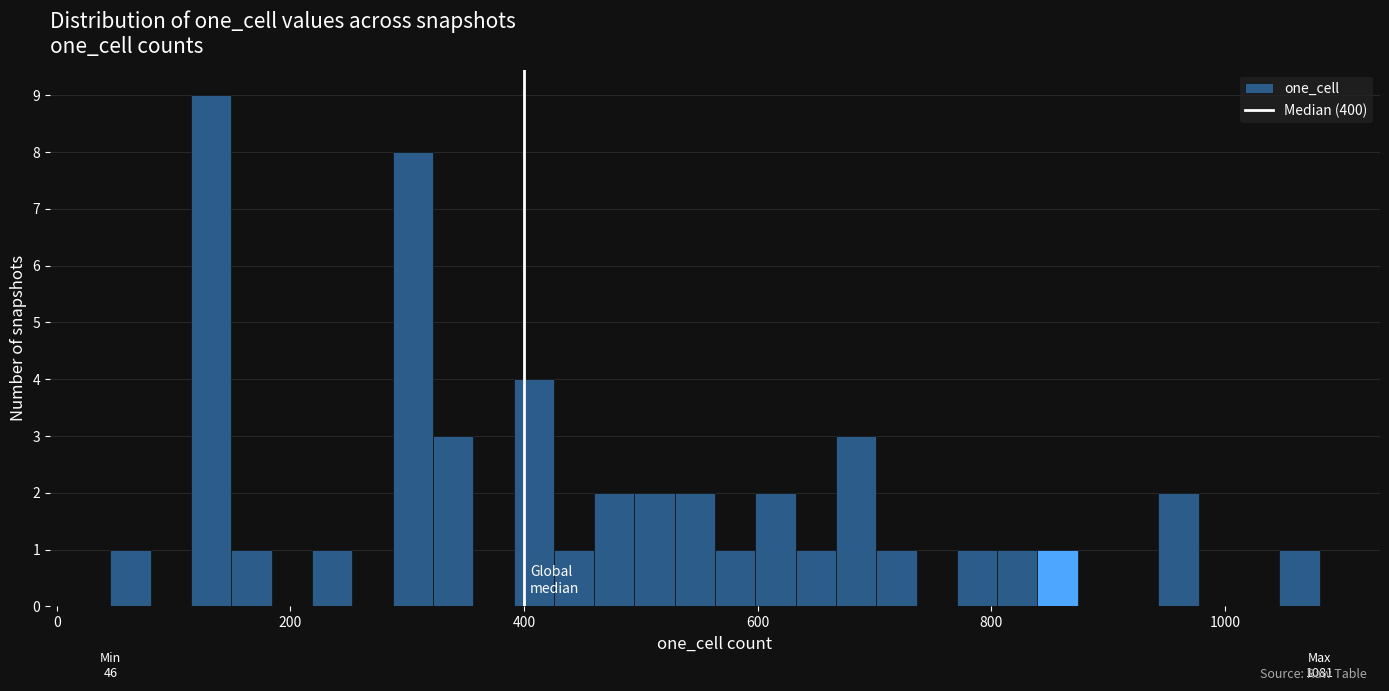

Read against the x-axis, roughly where is the centre of the tallest bar?

140